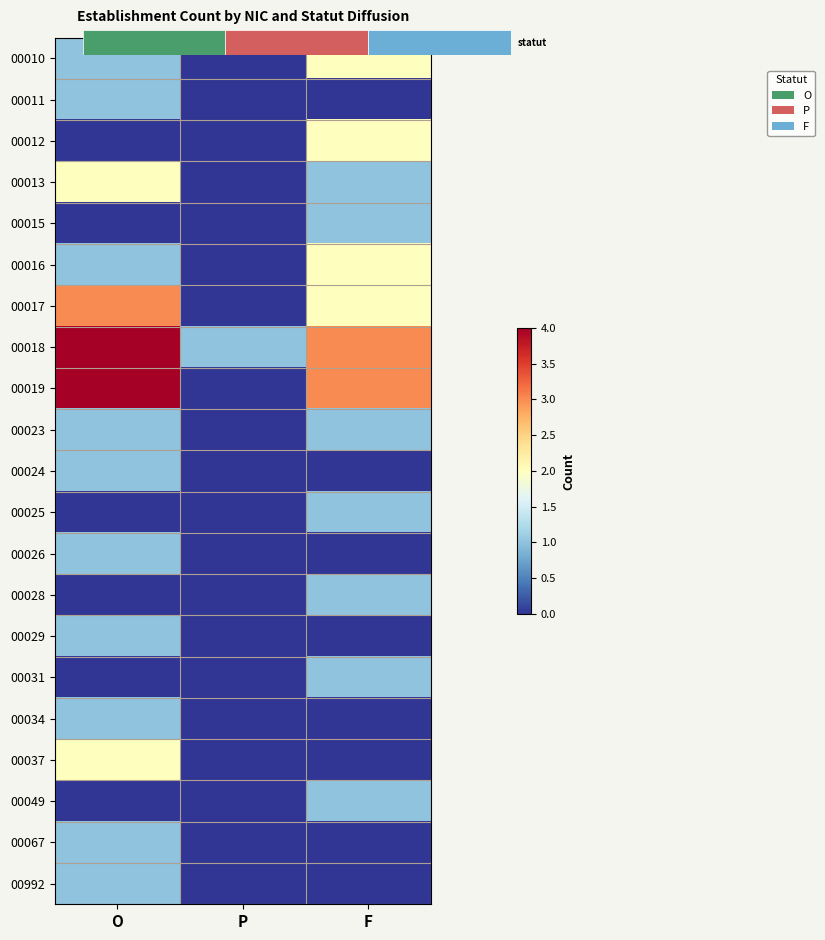

The value of 00023 at F is 0. True or false?

False